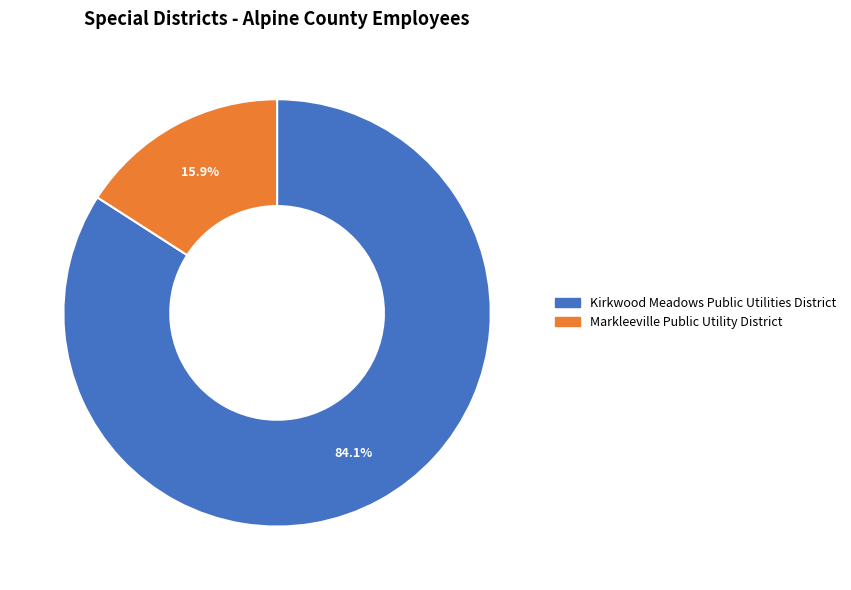

How many segments does this pie chart have?

2